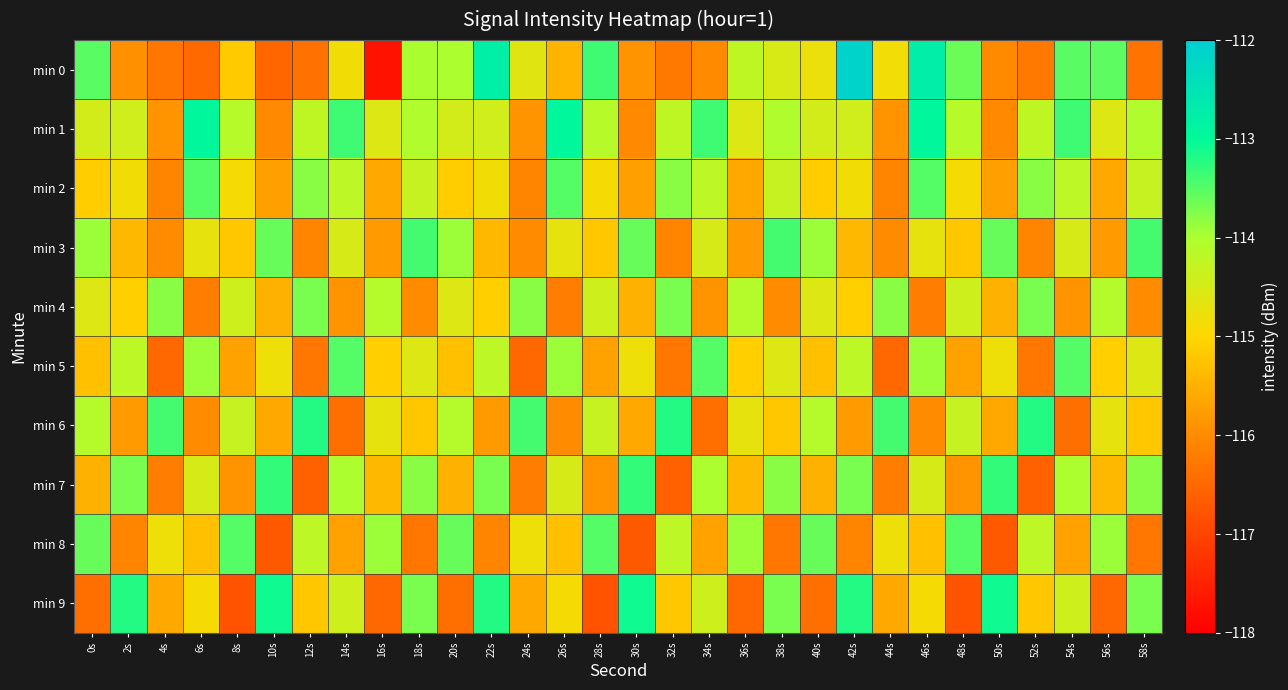

Reading right to left, extract all data points from this chart.

min 0: 58s=-116.3	56s=-113.5	54s=-113.5	52s=-116.3	50s=-116.0	48s=-113.6	46s=-112.7	44s=-114.8	42s=-112.1	40s=-114.8	38s=-114.5	36s=-114.2	34s=-116.0	32s=-116.3	30s=-115.9	28s=-113.4	26s=-115.4	24s=-114.6	22s=-112.8	20s=-114.0	18s=-114.0	16s=-117.7	14s=-114.9	12s=-116.4	10s=-116.5	8s=-115.2	6s=-116.5	4s=-116.3	2s=-115.9	0s=-113.5
min 1: 58s=-114.1	56s=-114.6	54s=-113.4	52s=-114.2	50s=-116.0	48s=-114.1	46s=-113.0	44s=-115.9	42s=-114.4	40s=-114.5	38s=-114.1	36s=-114.6	34s=-113.4	32s=-114.2	30s=-116.0	28s=-114.1	26s=-113.0	24s=-115.9	22s=-114.4	20s=-114.5	18s=-114.1	16s=-114.6	14s=-113.4	12s=-114.2	10s=-116.0	8s=-114.1	6s=-113.0	4s=-115.9	2s=-114.4	0s=-114.5
min 2: 58s=-114.3	56s=-115.6	54s=-114.2	52s=-113.8	50s=-115.8	48s=-114.9	46s=-113.5	44s=-116.1	42s=-114.8	40s=-115.1	38s=-114.3	36s=-115.6	34s=-114.2	32s=-113.8	30s=-115.8	28s=-114.9	26s=-113.5	24s=-116.1	22s=-114.8	20s=-115.1	18s=-114.3	16s=-115.6	14s=-114.2	12s=-113.8	10s=-115.8	8s=-114.9	6s=-113.5	4s=-116.1	2s=-114.8	0s=-115.1
min 3: 58s=-113.4	56s=-115.8	54s=-114.5	52s=-116.1	50s=-113.6	48s=-115.2	46s=-114.7	44s=-116.0	42s=-115.4	40s=-113.9	38s=-113.4	36s=-115.8	34s=-114.5	32s=-116.1	30s=-113.6	28s=-115.2	26s=-114.7	24s=-116.0	22s=-115.4	20s=-113.9	18s=-113.4	16s=-115.8	14s=-114.5	12s=-116.1	10s=-113.6	8s=-115.2	6s=-114.7	4s=-116.0	2s=-115.4	0s=-113.9
min 4: 58s=-116.0	56s=-114.1	54s=-115.9	52s=-113.7	50s=-115.5	48s=-114.4	46s=-116.2	44s=-113.8	42s=-115.1	40s=-114.6	38s=-116.0	36s=-114.1	34s=-115.9	32s=-113.7	30s=-115.5	28s=-114.4	26s=-116.2	24s=-113.8	22s=-115.1	20s=-114.6	18s=-116.0	16s=-114.1	14s=-115.9	12s=-113.7	10s=-115.5	8s=-114.4	6s=-116.2	4s=-113.8	2s=-115.1	0s=-114.6
min 5: 58s=-114.6	56s=-115.1	54s=-113.5	52s=-116.3	50s=-114.8	48s=-115.7	46s=-113.9	44s=-116.5	42s=-114.2	40s=-115.3	38s=-114.6	36s=-115.1	34s=-113.5	32s=-116.3	30s=-114.8	28s=-115.7	26s=-113.9	24s=-116.5	22s=-114.2	20s=-115.3	18s=-114.6	16s=-115.1	14s=-113.5	12s=-116.3	10s=-114.8	8s=-115.7	6s=-113.9	4s=-116.5	2s=-114.2	0s=-115.3
min 6: 58s=-115.2	56s=-114.7	54s=-116.4	52s=-113.2	50s=-115.6	48s=-114.3	46s=-116.0	44s=-113.4	42s=-115.8	40s=-114.1	38s=-115.2	36s=-114.7	34s=-116.4	32s=-113.2	30s=-115.6	28s=-114.3	26s=-116.0	24s=-113.4	22s=-115.8	20s=-114.1	18s=-115.2	16s=-114.7	14s=-116.4	12s=-113.2	10s=-115.6	8s=-114.3	6s=-116.0	4s=-113.4	2s=-115.8	0s=-114.1
min 7: 58s=-113.8	56s=-115.4	54s=-114.0	52s=-116.6	50s=-113.3	48s=-115.9	46s=-114.5	44s=-116.2	42s=-113.7	40s=-115.5	38s=-113.8	36s=-115.4	34s=-114.0	32s=-116.6	30s=-113.3	28s=-115.9	26s=-114.5	24s=-116.2	22s=-113.7	20s=-115.5	18s=-113.8	16s=-115.4	14s=-114.0	12s=-116.6	10s=-113.3	8s=-115.9	6s=-114.5	4s=-116.2	2s=-113.7	0s=-115.5
min 8: 58s=-116.3	56s=-113.9	54s=-115.7	52s=-114.2	50s=-116.7	48s=-113.5	46s=-115.3	44s=-114.8	42s=-116.1	40s=-113.6	38s=-116.3	36s=-113.9	34s=-115.7	32s=-114.2	30s=-116.7	28s=-113.5	26s=-115.3	24s=-114.8	22s=-116.1	20s=-113.6	18s=-116.3	16s=-113.9	14s=-115.7	12s=-114.2	10s=-116.7	8s=-113.5	6s=-115.3	4s=-114.8	2s=-116.1	0s=-113.6
min 9: 58s=-113.7	56s=-116.5	54s=-114.4	52s=-115.2	50s=-113.1	48s=-116.8	46s=-114.9	44s=-115.6	42s=-113.2	40s=-116.4	38s=-113.7	36s=-116.5	34s=-114.4	32s=-115.2	30s=-113.1	28s=-116.8	26s=-114.9	24s=-115.6	22s=-113.2	20s=-116.4	18s=-113.7	16s=-116.5	14s=-114.4	12s=-115.2	10s=-113.1	8s=-116.8	6s=-114.9	4s=-115.6	2s=-113.2	0s=-116.4